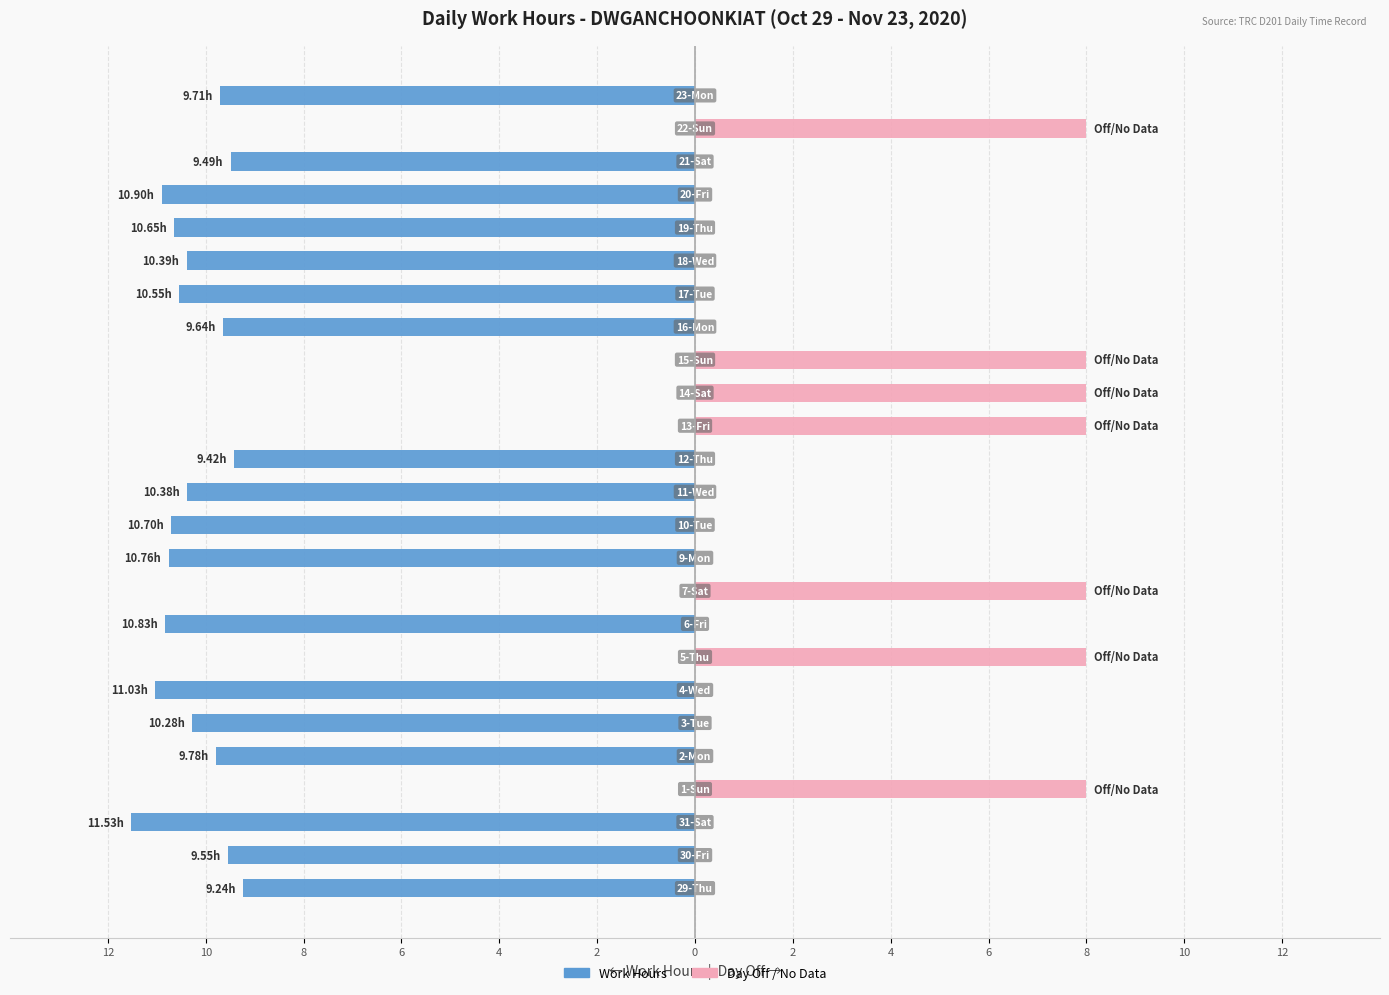

What is the value of the Work Hours bar at the 23rd from the left?

-9.5